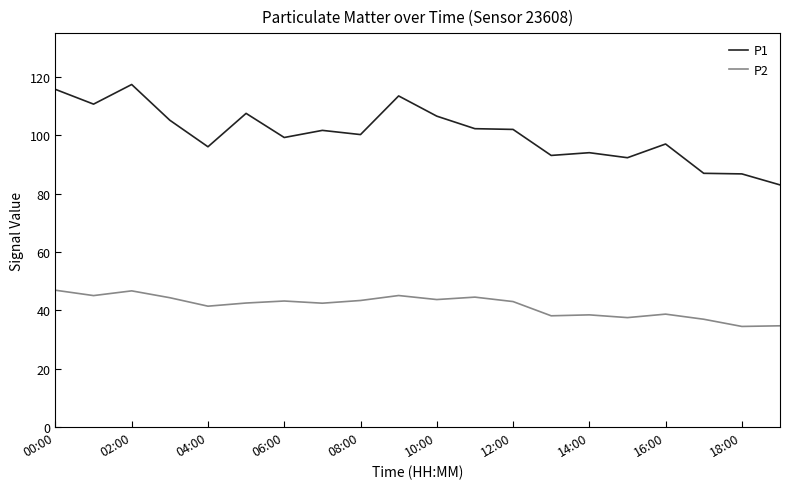

Which series has the largest total across all categories?

P1